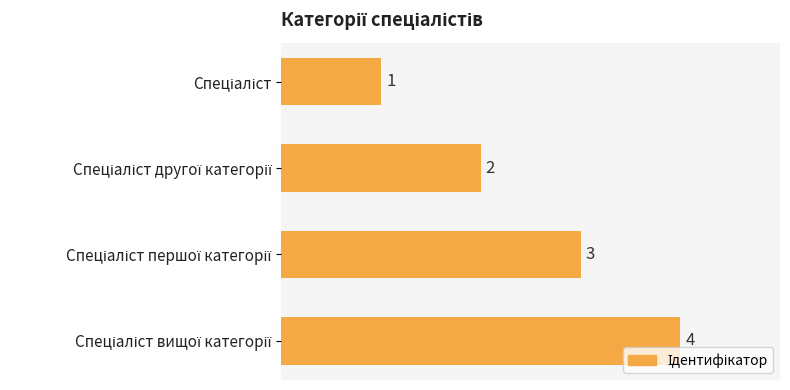

What is the value of the 2nd bar from the top?

2